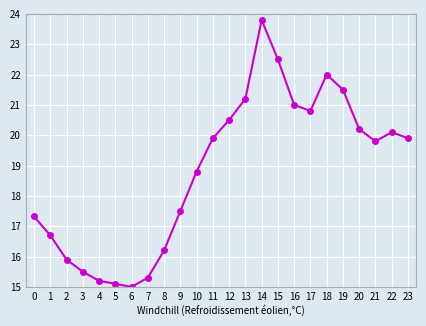

Approximately how many times larger is the value at 7 compared to 18?

0.7